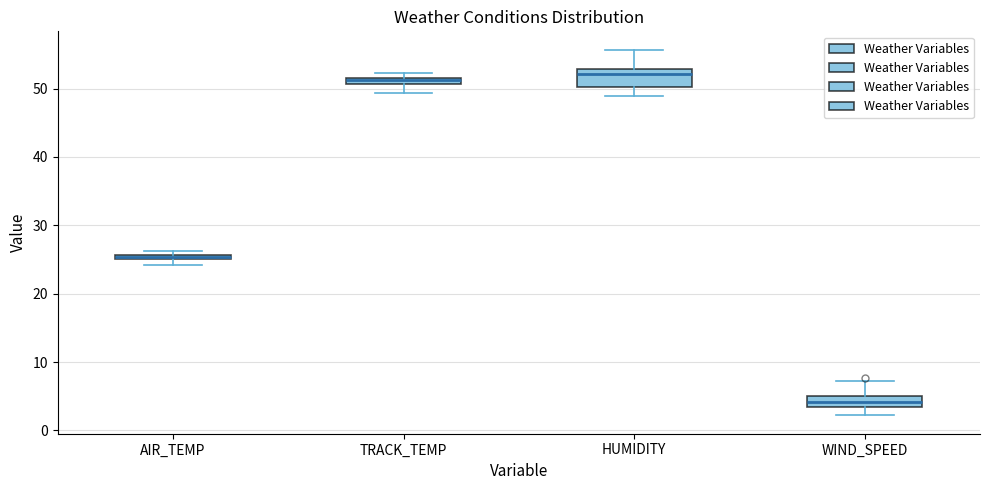

Where does the upper whisker of the box for HUMIDITY end on the y-axis? The values are not printed on the chart, so give them approximately, as read against the axis.

56